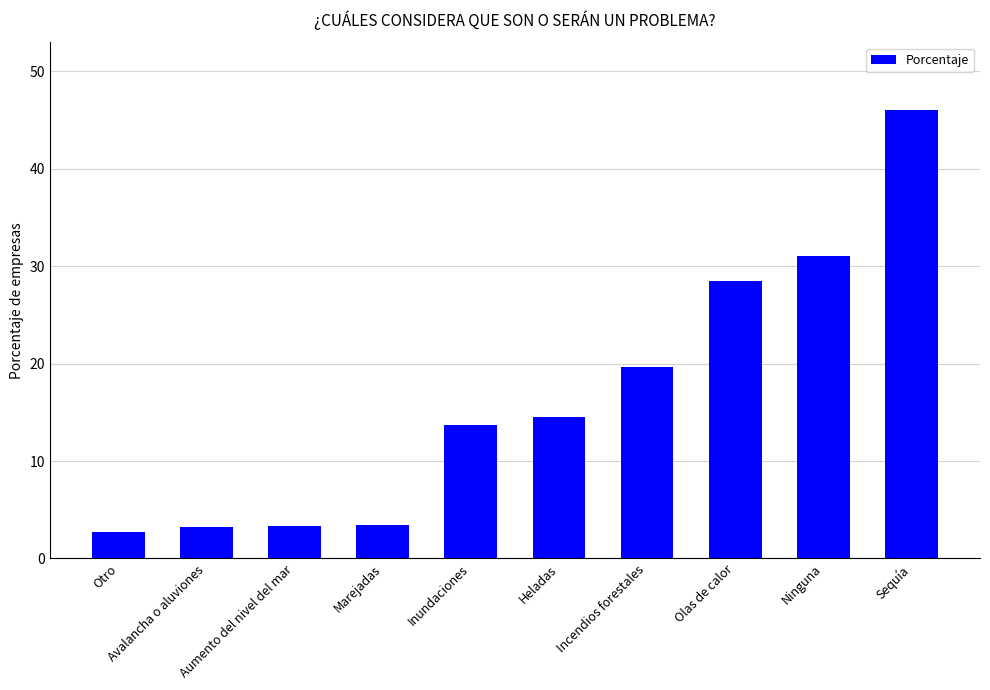

What is the minimum value shown in the chart?

2.7